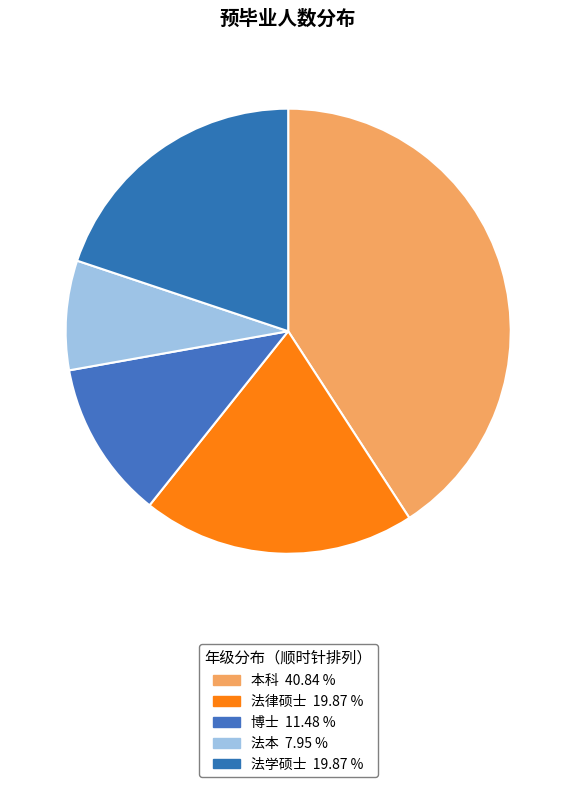

To the nearest percent, what portion does 本科 represent?

41%